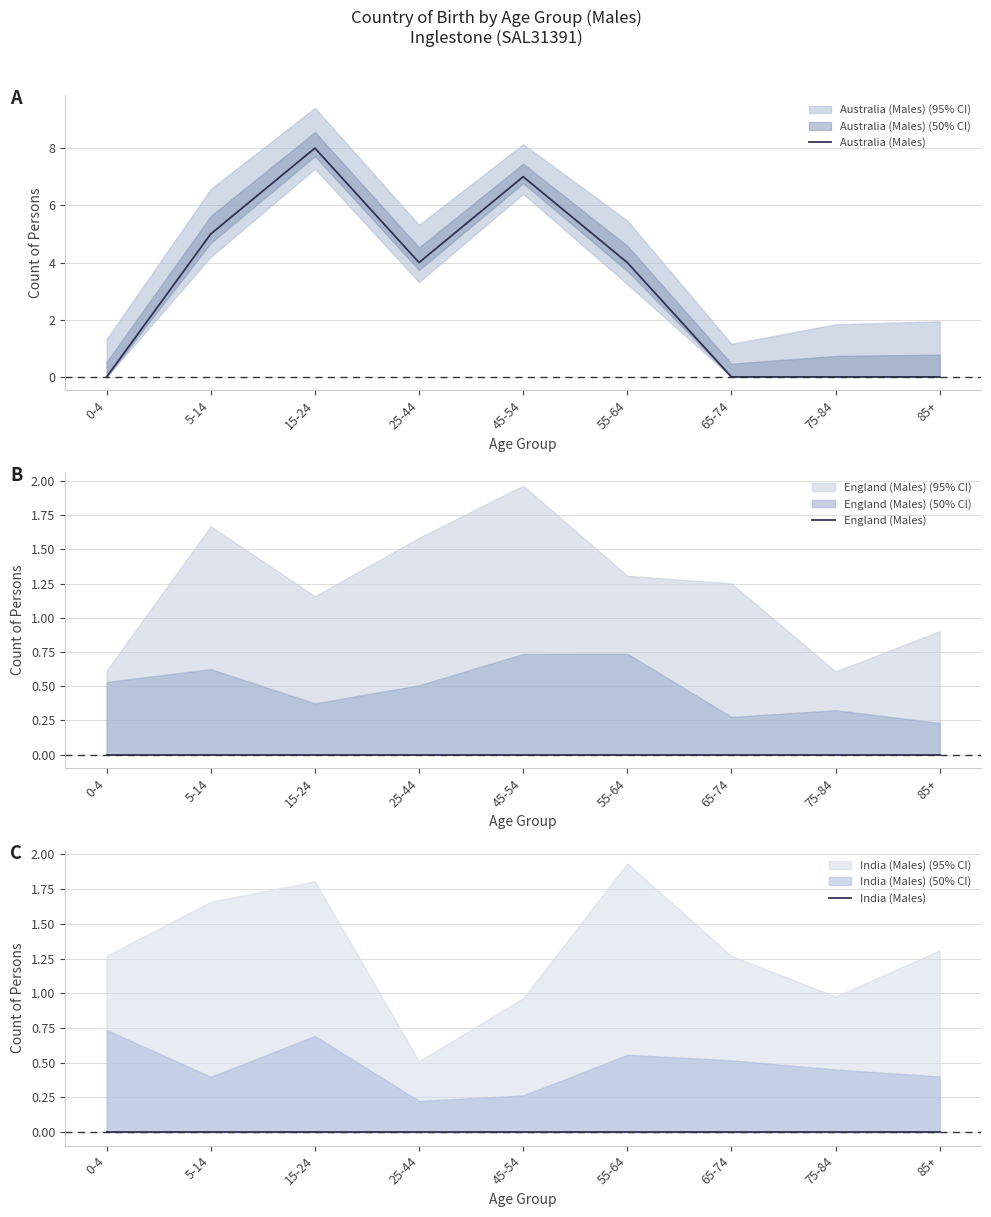

Reading left to right, extract all data points from this chart.

Australia (Males): 0-4=0	5-14=5	15-24=8	25-44=4	45-54=7	55-64=4	65-74=0	75-84=0	85+=0
England (Males): 0-4=0	5-14=0	15-24=0	25-44=0	45-54=0	55-64=0	65-74=0	75-84=0	85+=0
India (Males): 0-4=0	5-14=0	15-24=0	25-44=0	45-54=0	55-64=0	65-74=0	75-84=0	85+=0